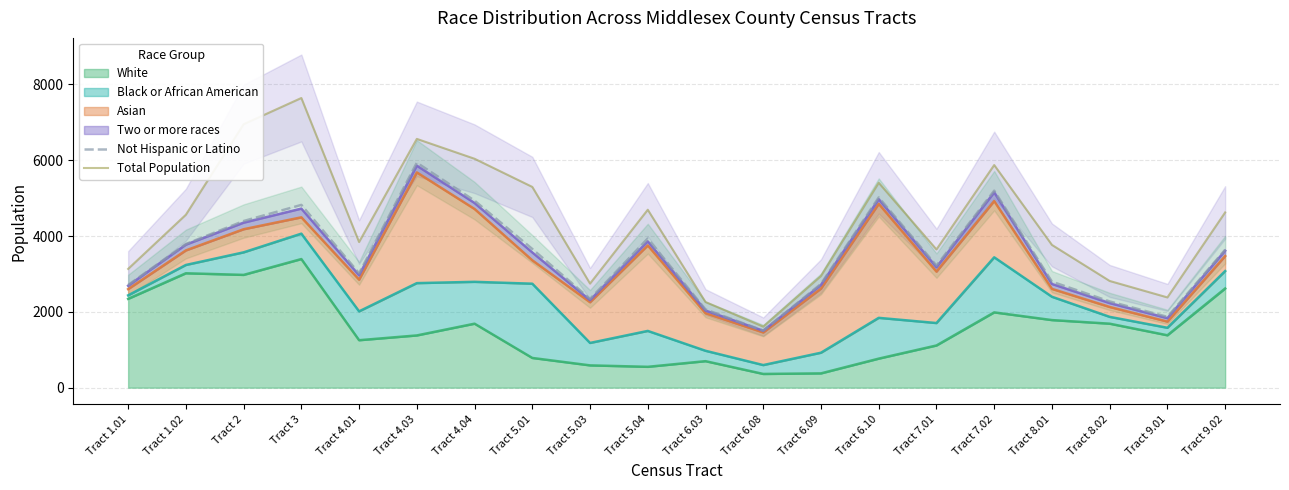

What position from the right is Tract 4.01?

16